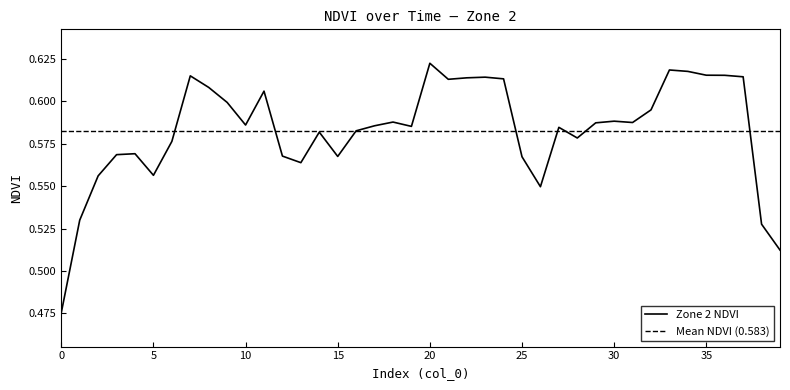

Reading left to right, transcribe all the data shown in this chart.

0.5	0.5	0.6	0.6	0.6	0.6	0.6	0.6	0.6	0.6	0.6	0.6	0.6	0.6	0.6	0.6	0.6	0.6	0.6	0.6	0.6	0.6	0.6	0.6	0.6	0.6	0.5	0.6	0.6	0.6	0.6	0.6	0.6	0.6	0.6	0.6	0.6	0.6	0.5	0.5